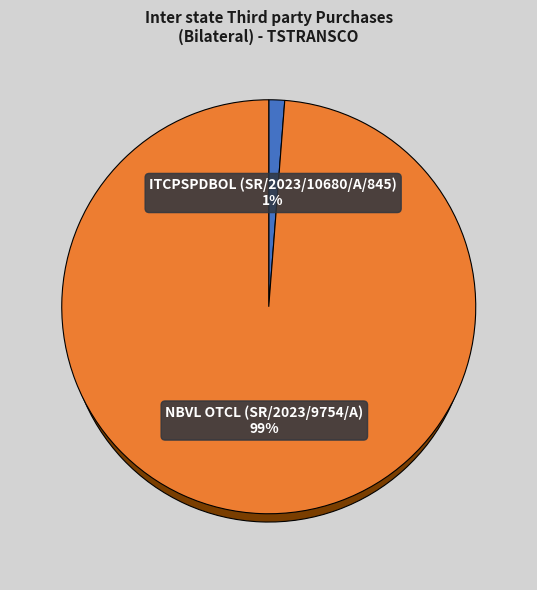

Rank the categories by value from highest to lowest.

NBVL OTCL (SR/2023/9754/A), ITCPSPDBOL (SR/2023/10680/A/845)